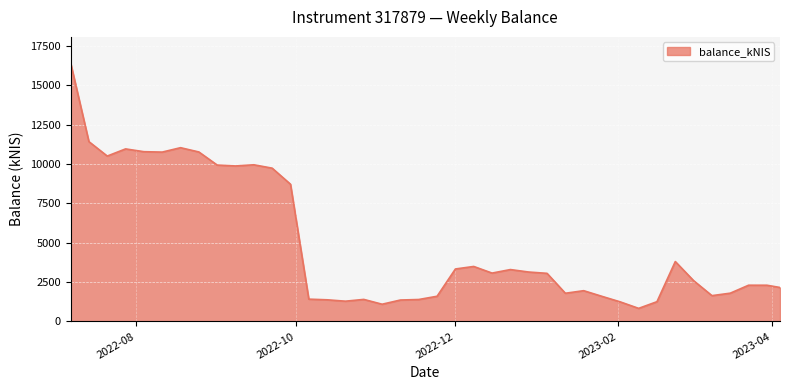

What is the maximum value shown in the chart?

16442.6